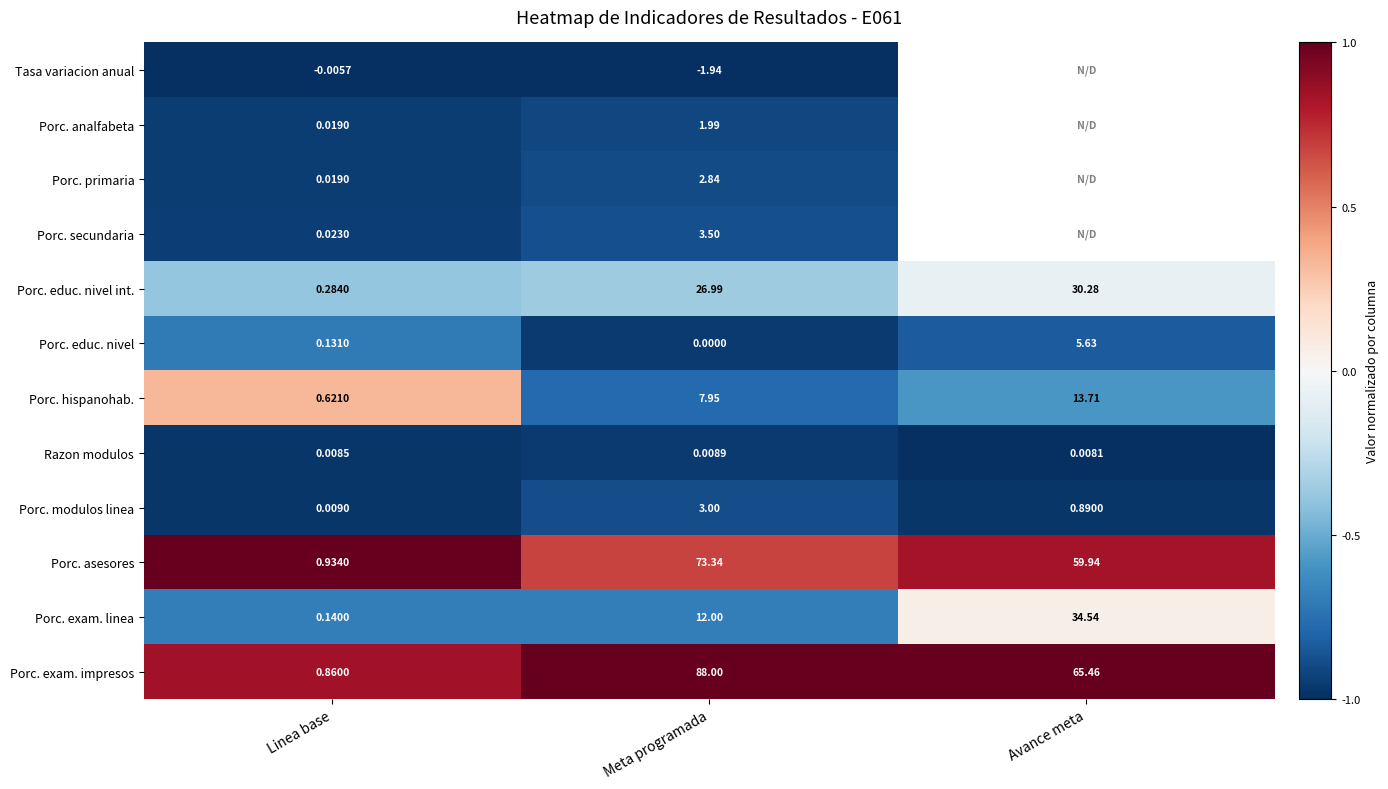

Rank the categories by Porc. educ. nivel int. value from lowest to highest.

Linea base, Meta programada, Avance meta